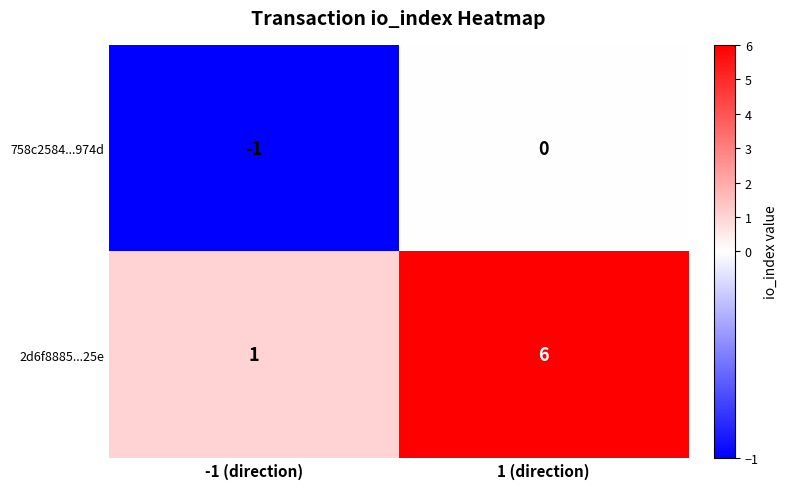

Reading left to right, what are all the values shown in this chart?

758c2584...974d: -1 (direction)=-1	1 (direction)=0
2d6f8885...25e: -1 (direction)=1	1 (direction)=6